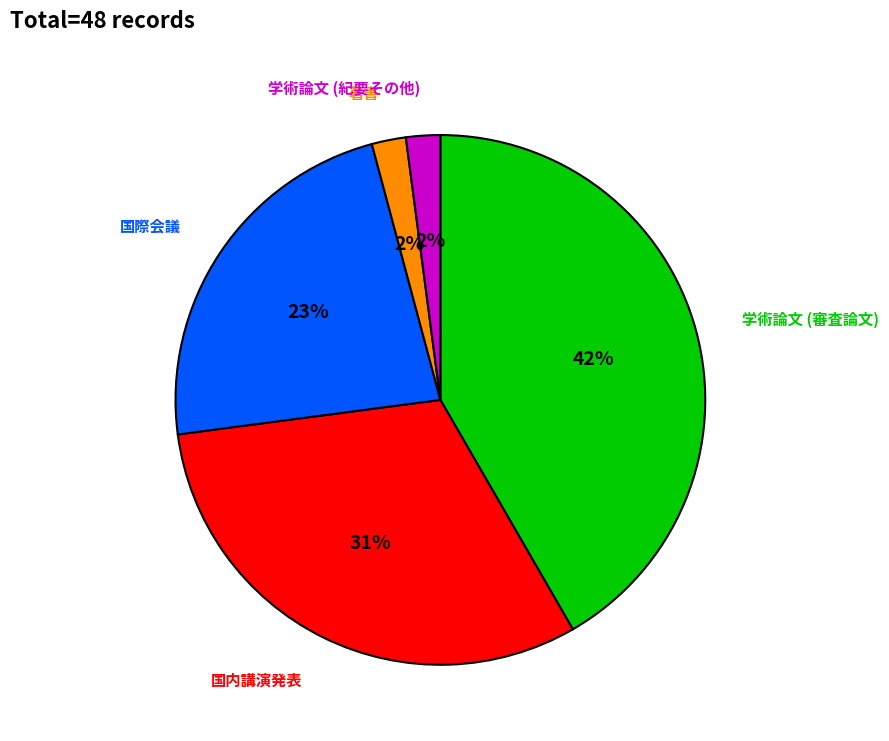

To the nearest percent, what is the difference between the largest and smallest slice percentages?

40%